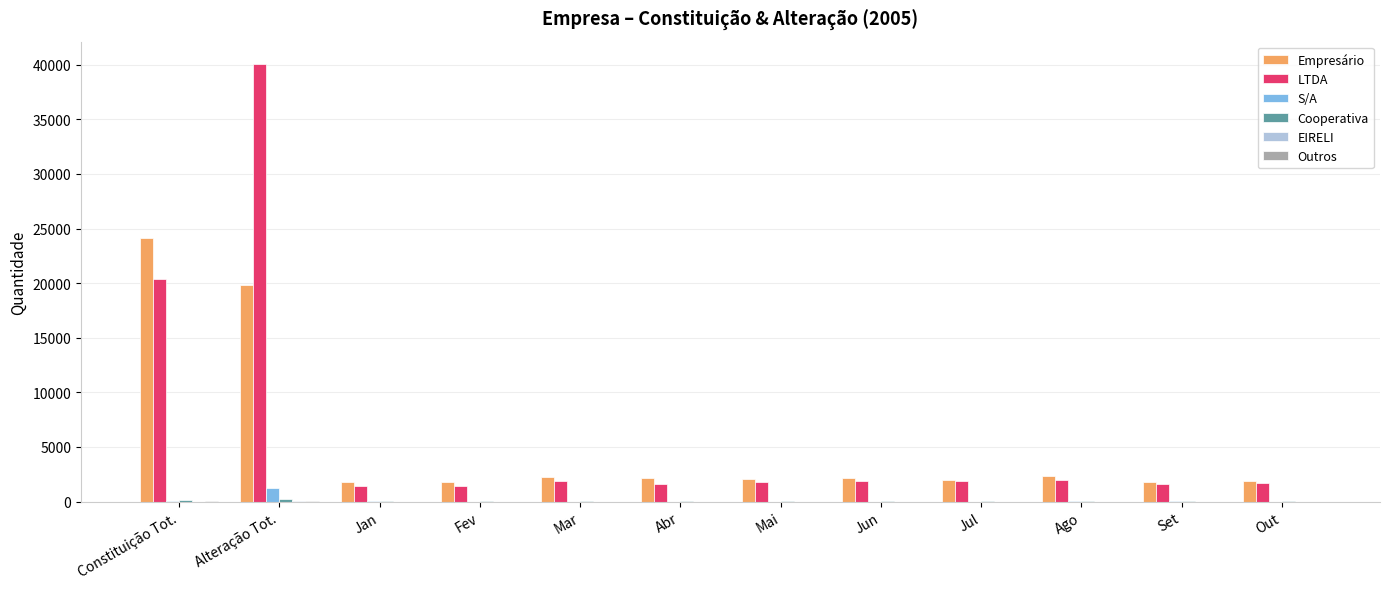

What is the maximum value shown in the chart?

40117